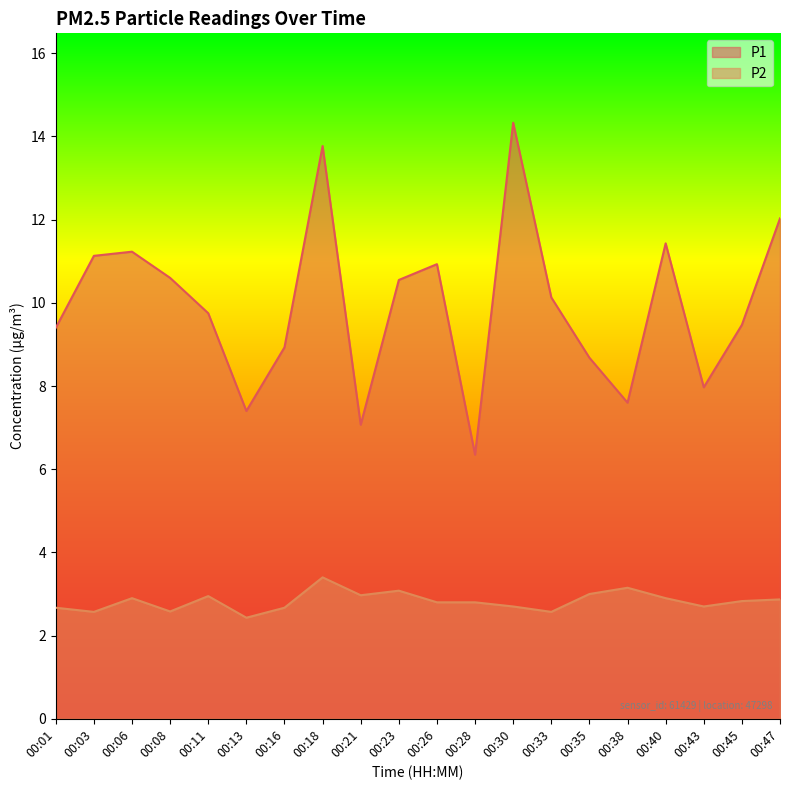

What is the total value across all series at 00:23?

13.6